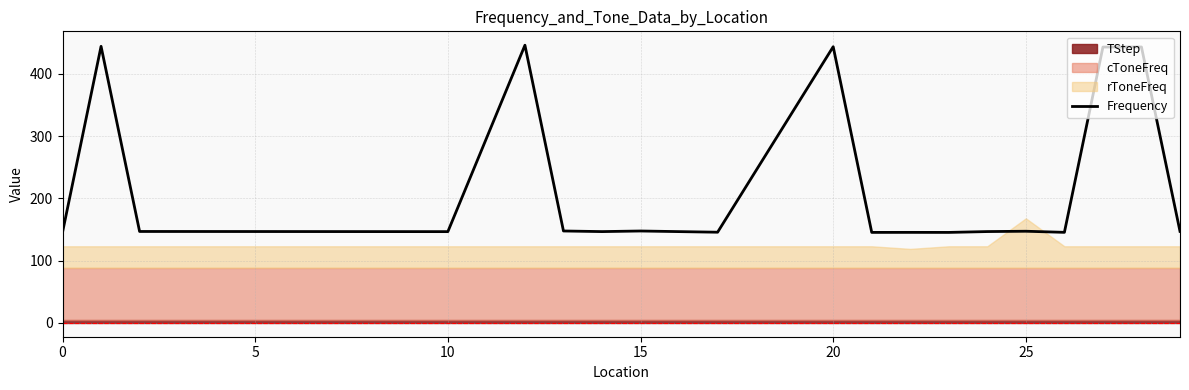

How many values are below 146?

6